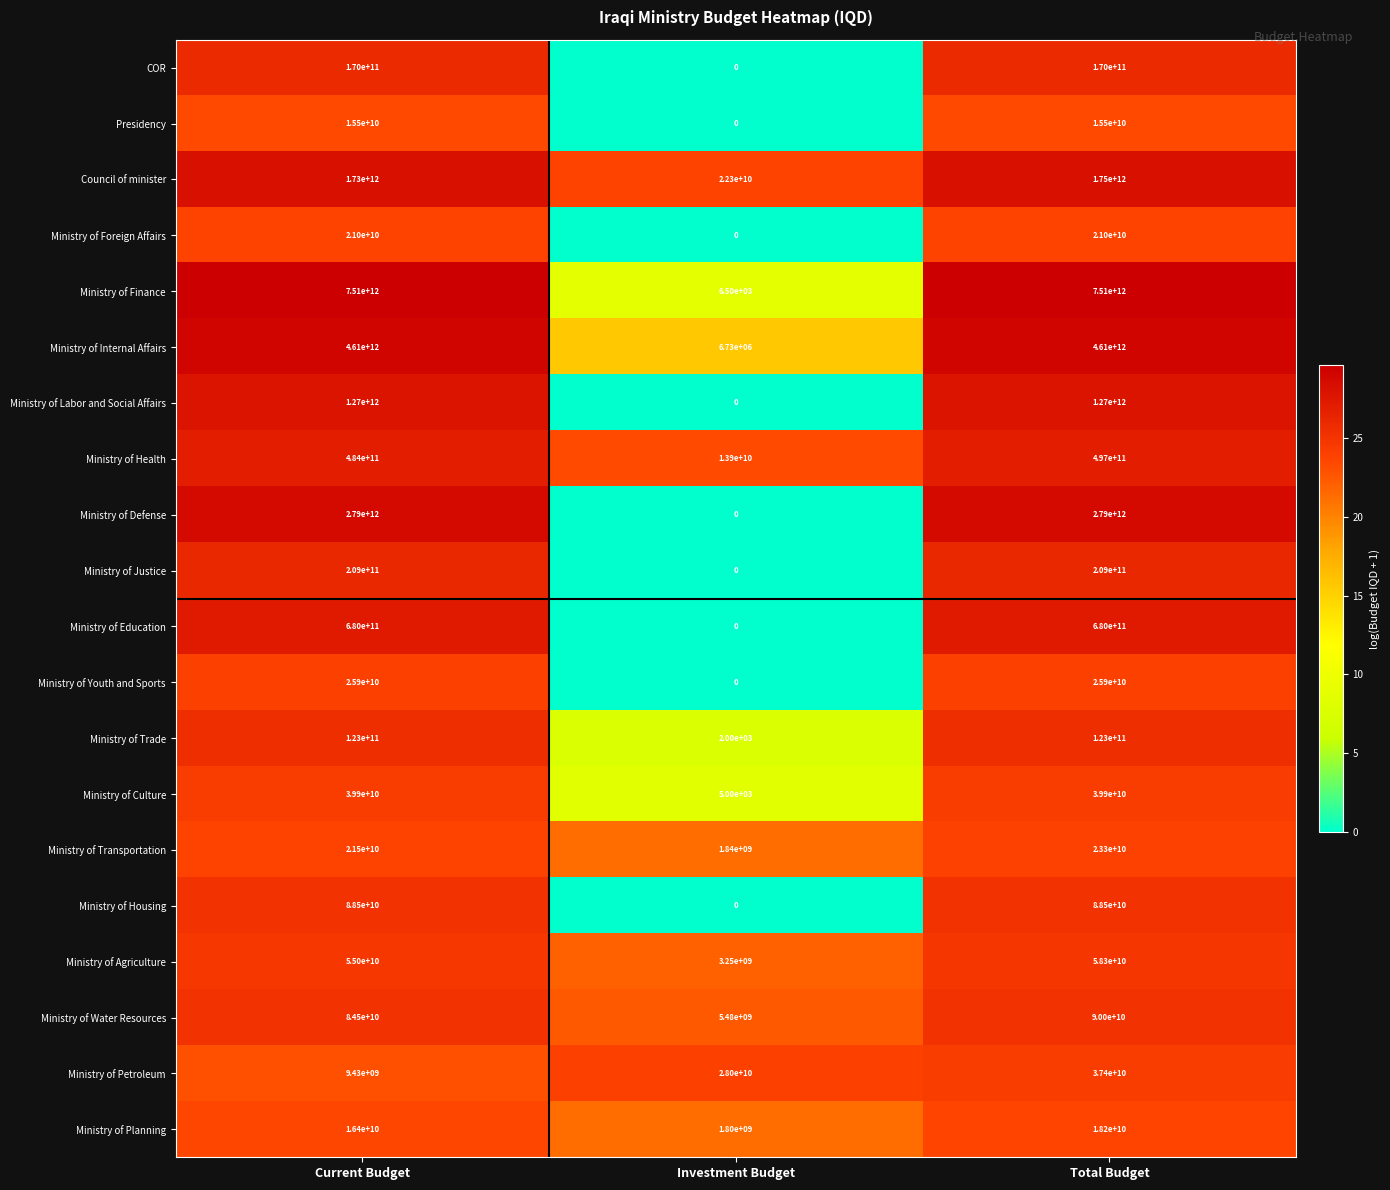

At which label does Ministry of Petroleum first exceed 28000000000?

Total Budget